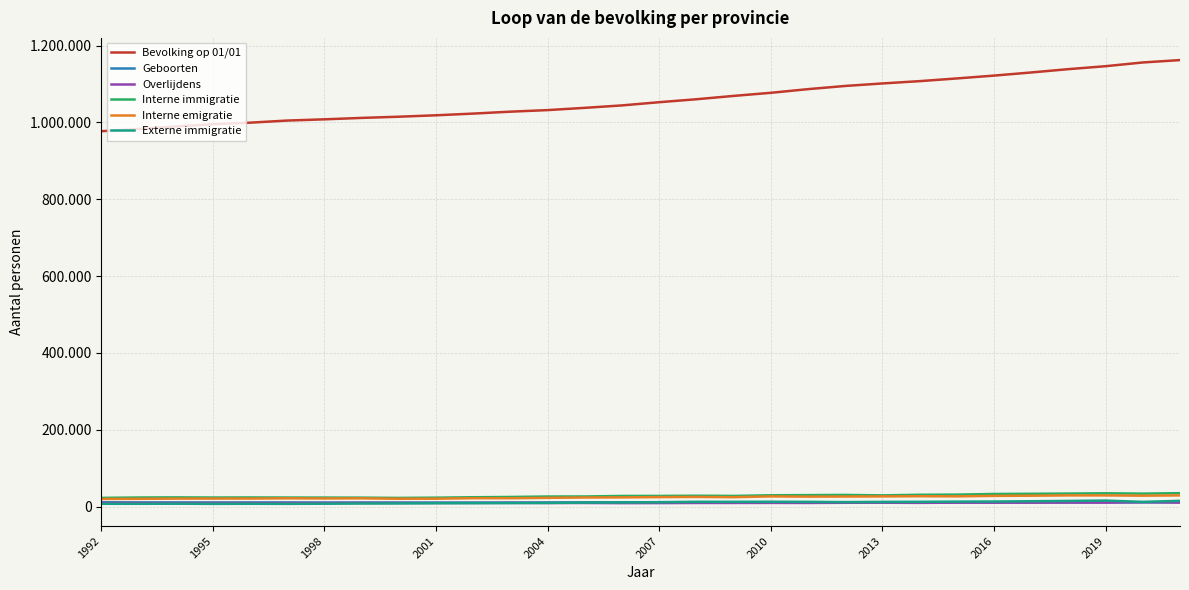

List the series in order of their peak value, lowest first.

Overlijdens, Geboorten, Externe immigratie, Interne emigratie, Interne immigratie, Bevolking op 01/01